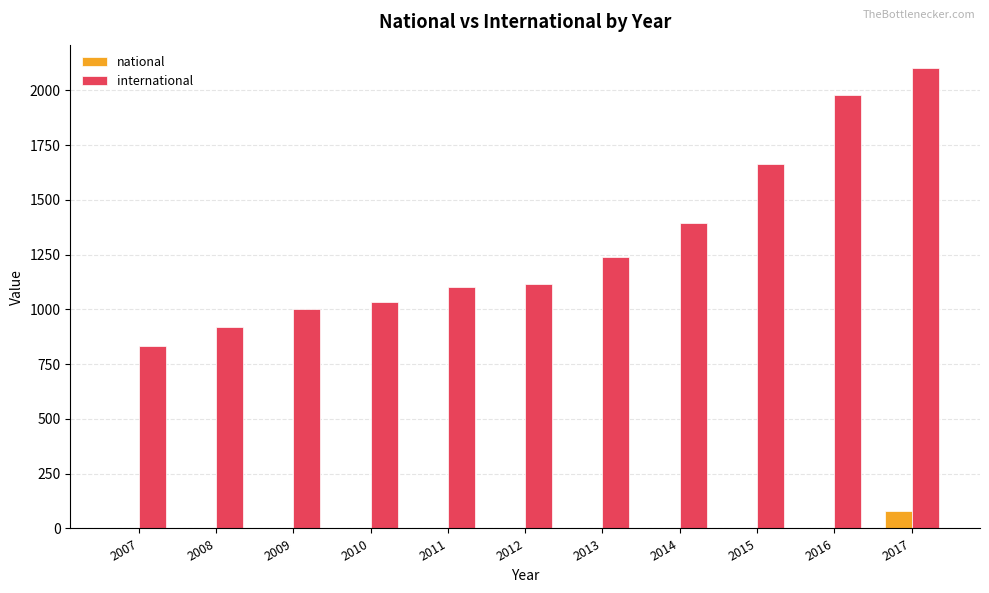

What is the sum of the national values at 2011 and 2017?

79